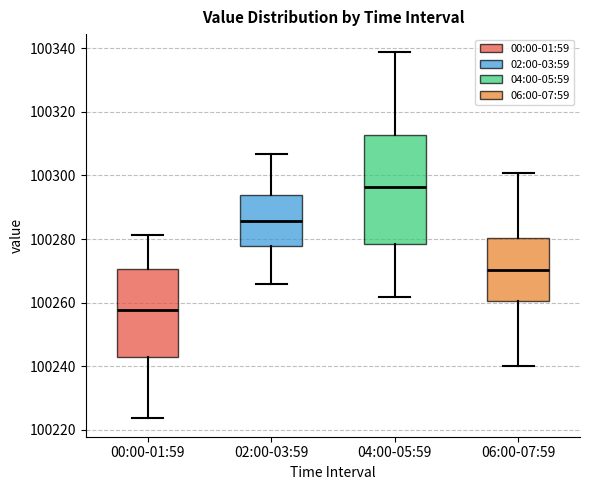

Which box has the highest median line?

04:00-05:59